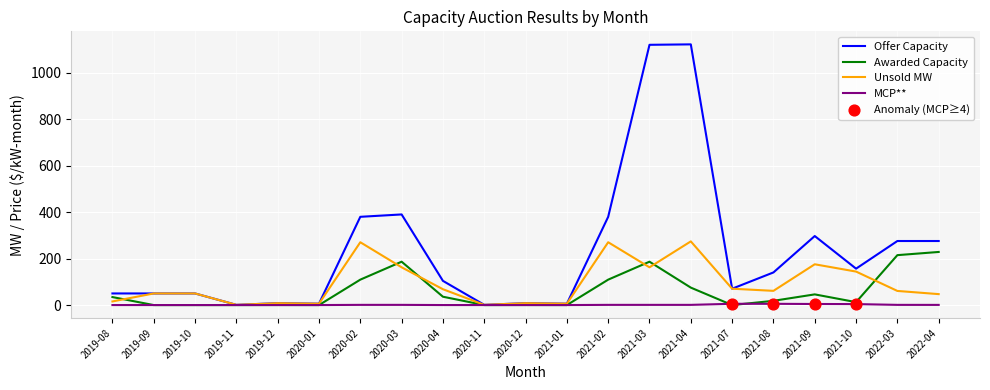

Which series has the largest total across all categories?

Offer Capacity